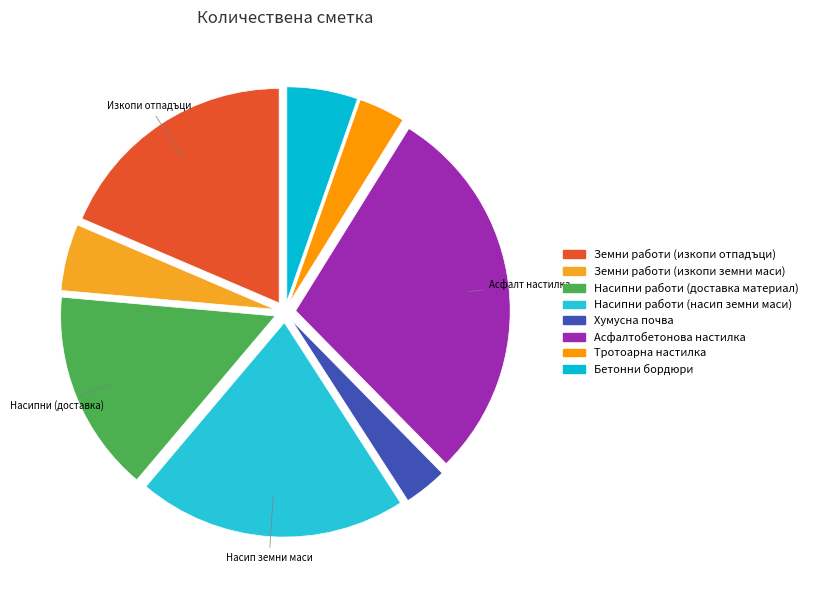

Count the number of slices in the pie.

8